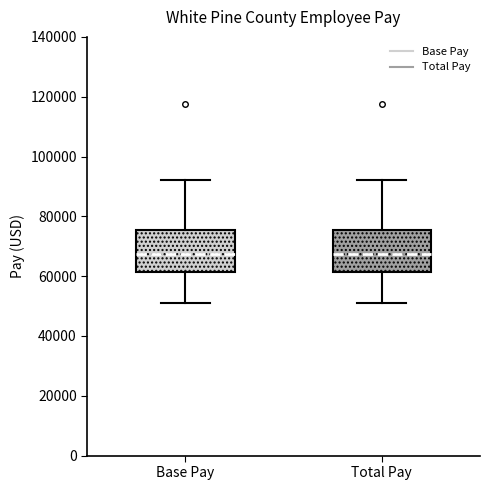

Where is the lower edge of the box for Base Pay on the y-axis? The values are not printed on the chart, so give them approximately, as read against the axis.

62000